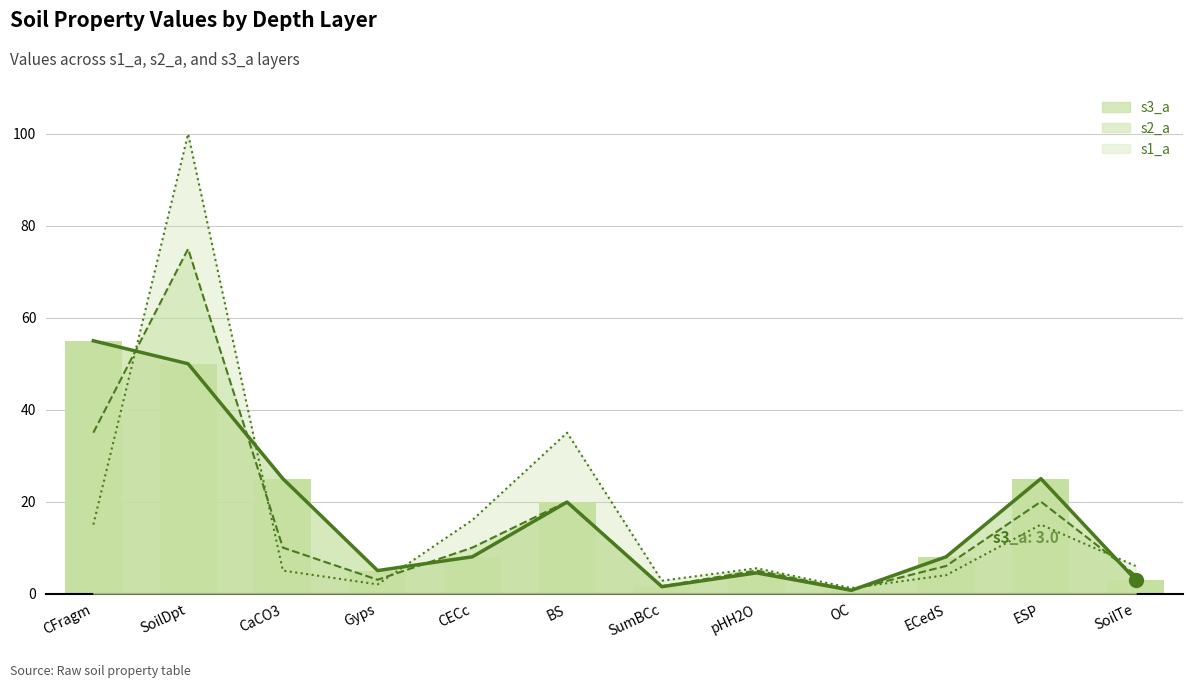

What are all the series names shown in the legend?

s3_a line, s2_a line, s1_a line